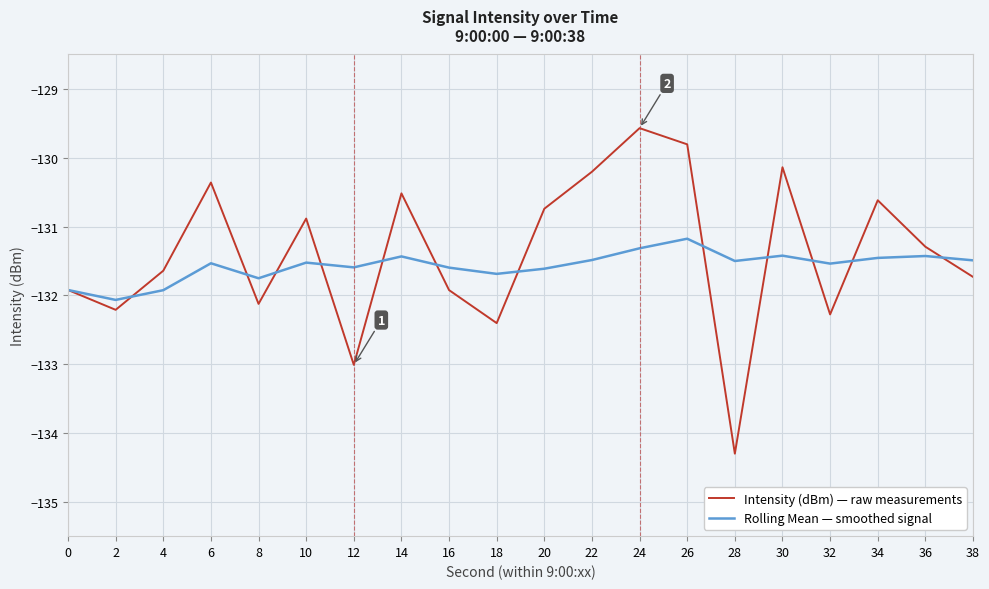

List the series in order of their peak value, lowest first.

Rolling Mean — smoothed signal, Intensity (dBm) — raw measurements